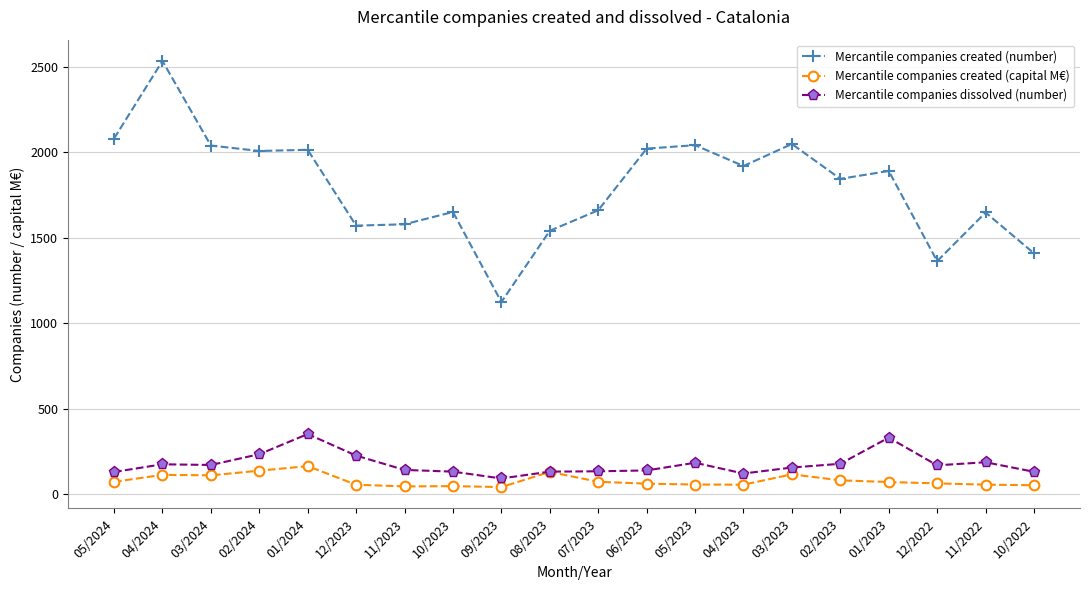

What is the difference between the Mercantile companies created (capital M€) values at 04/2024 and 07/2023?

40.6